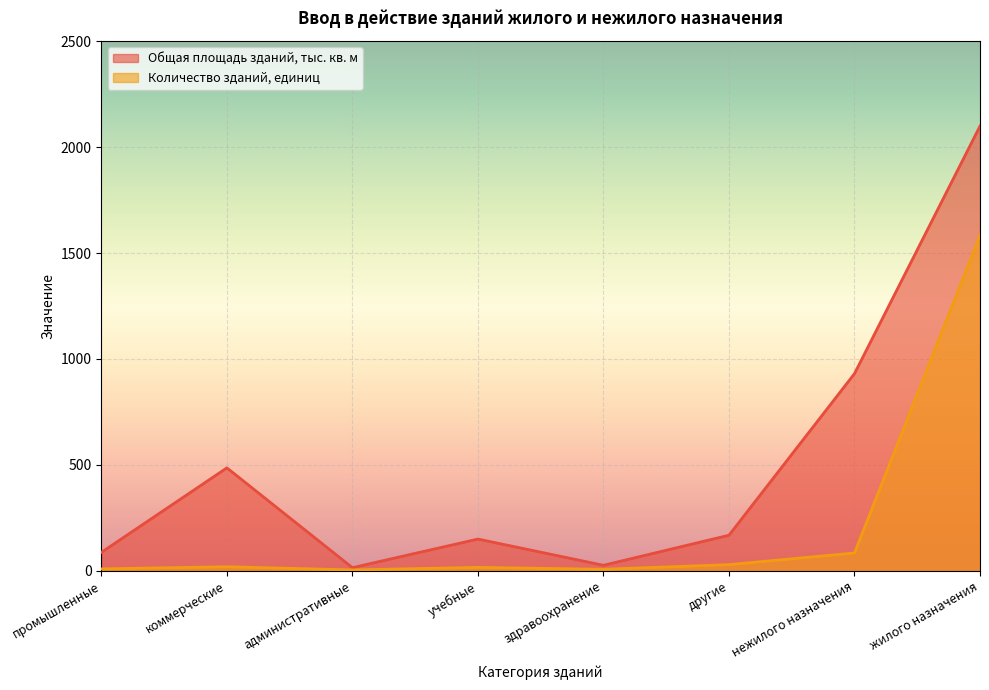

How many series are shown in this chart?

2